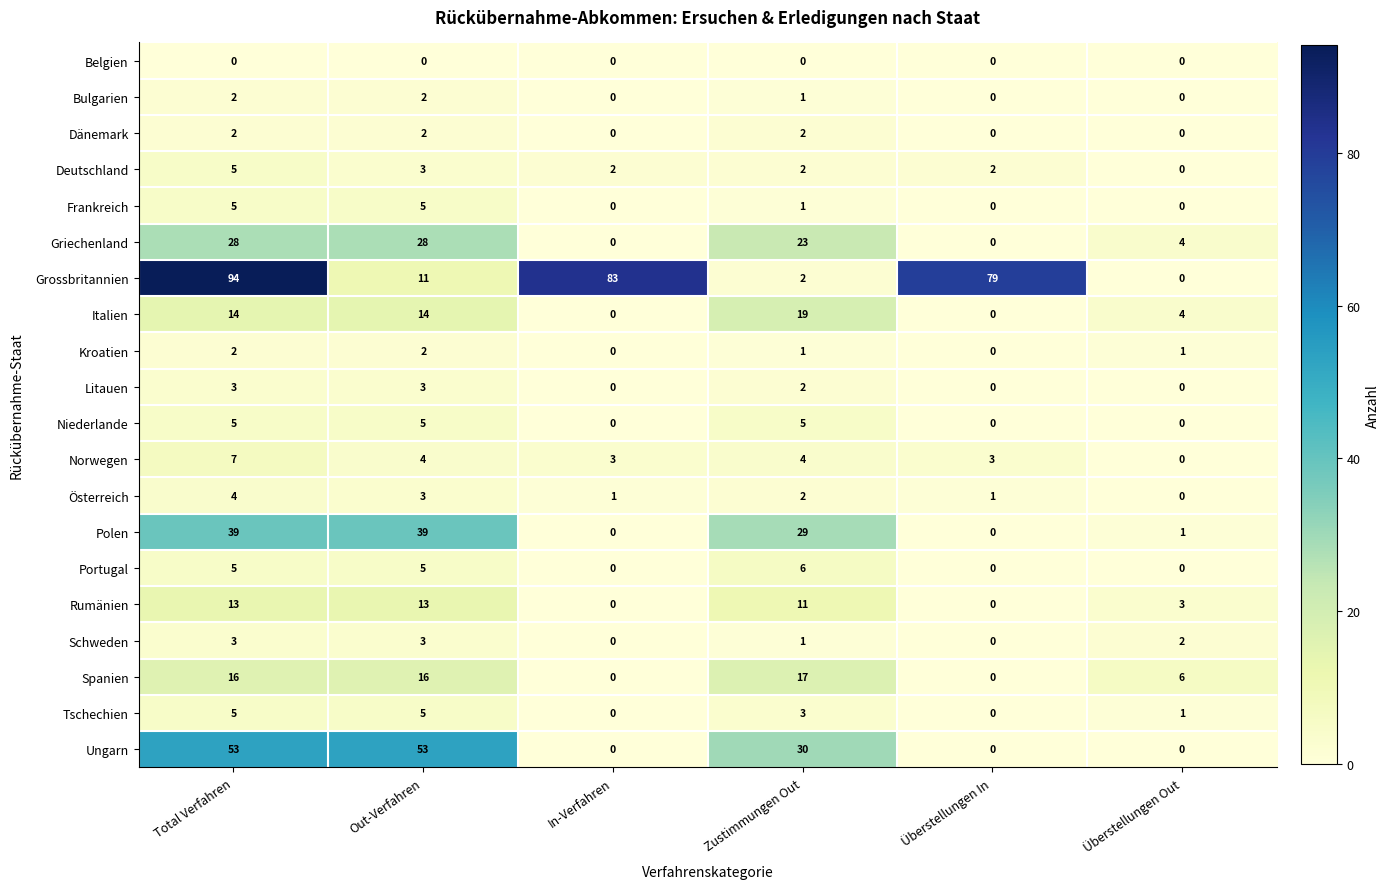

Which series has the largest total across all categories?

Grossbritannien